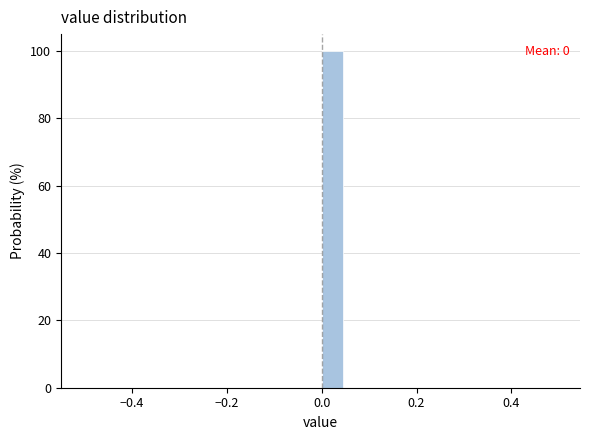

Around what value on the x-axis is the tallest bar? Give the approximate position of its centre, as read against the axis.

0.02